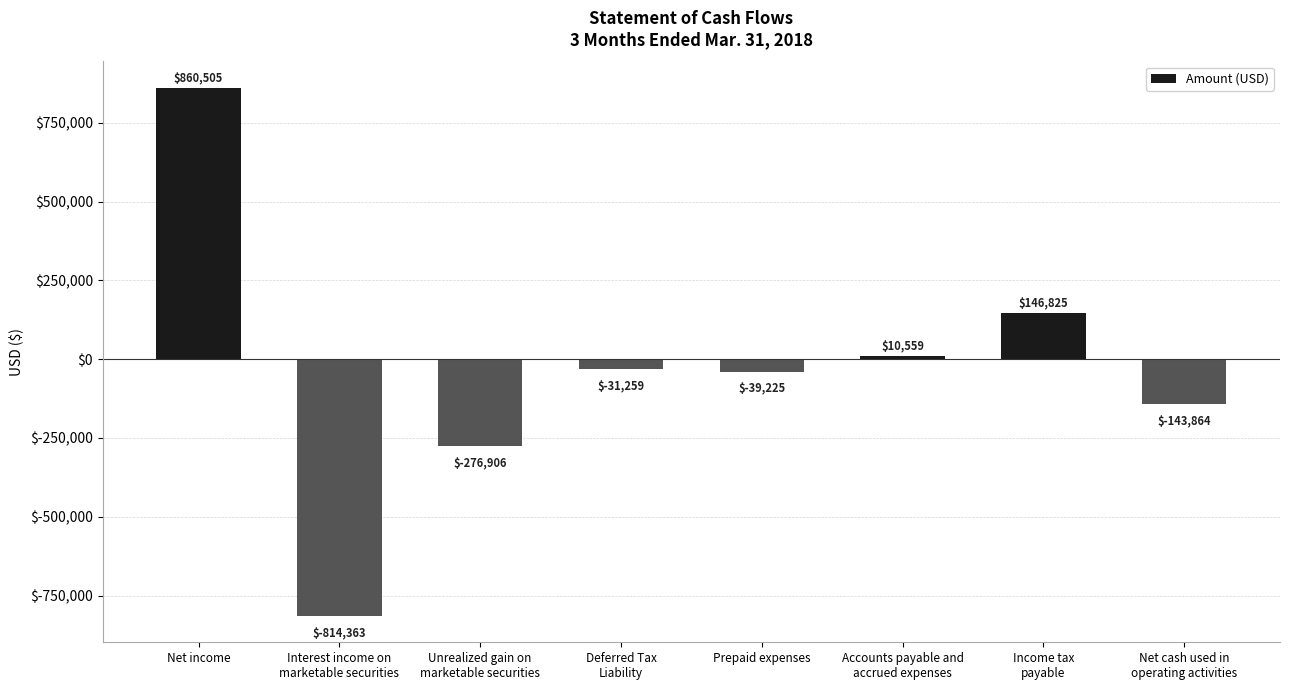

Rank the categories by value from highest to lowest.

Net income, Income tax
payable, Accounts payable and
accrued expenses, Deferred Tax
Liability, Prepaid expenses, Net cash used in
operating activities, Unrealized gain on
marketable securities, Interest income on
marketable securities